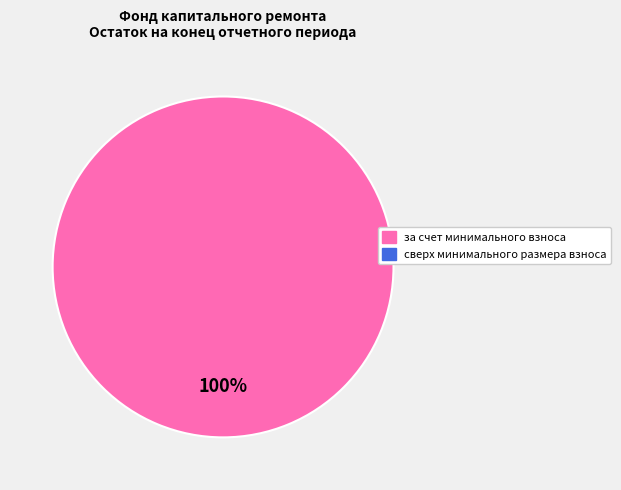

How many segments does this pie chart have?

1